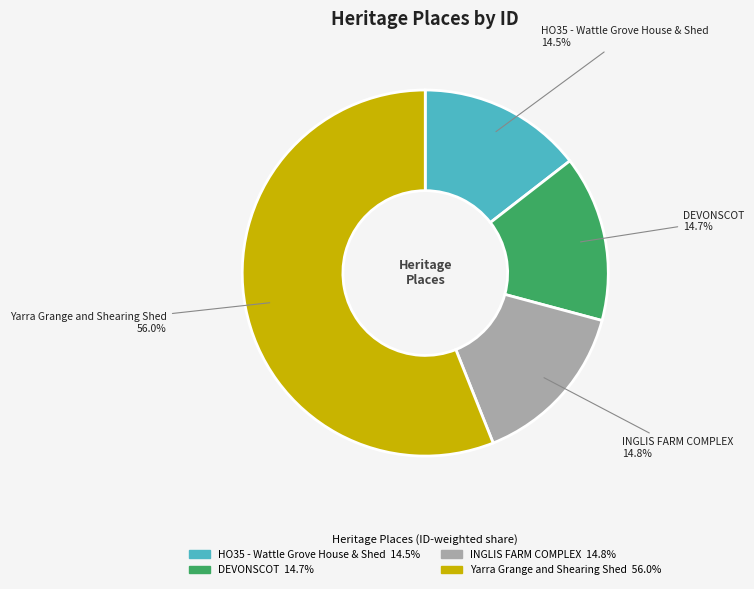

What is the ratio of the value at Yarra Grange and Shearing Shed to the value at DEVONSCOT?

3.8